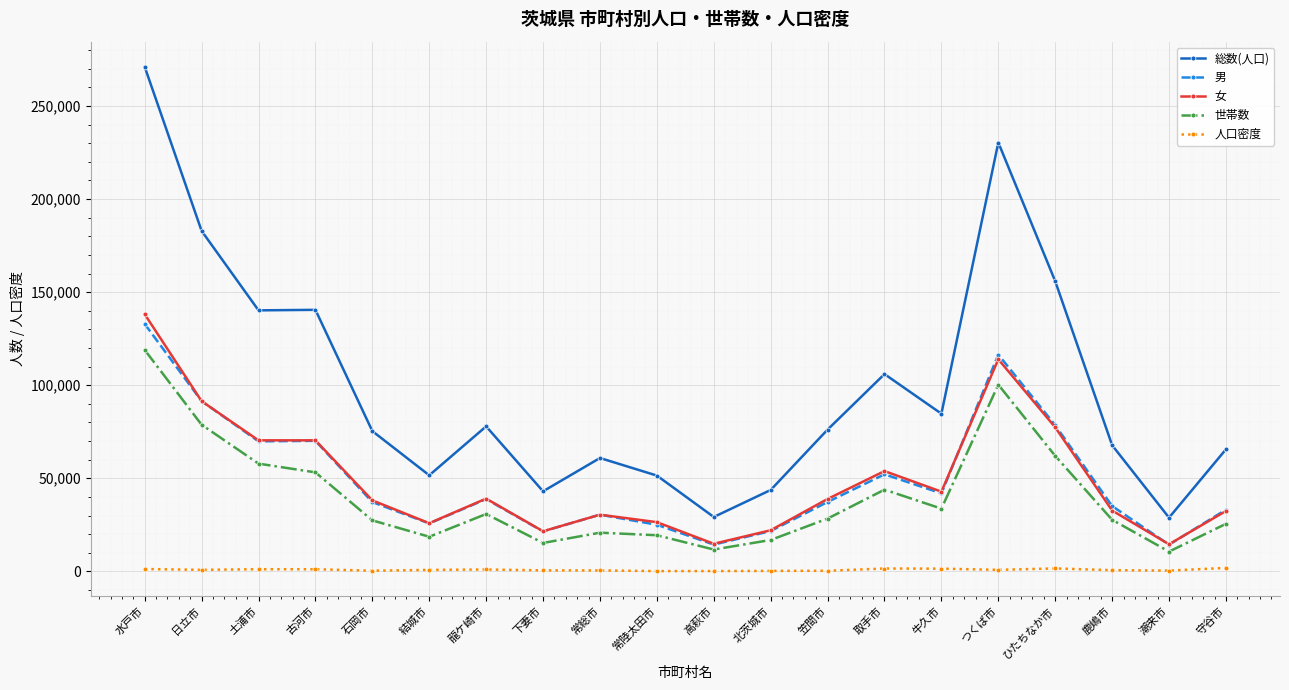

True or false: 総数(人口) and 女 cross at least once.

False